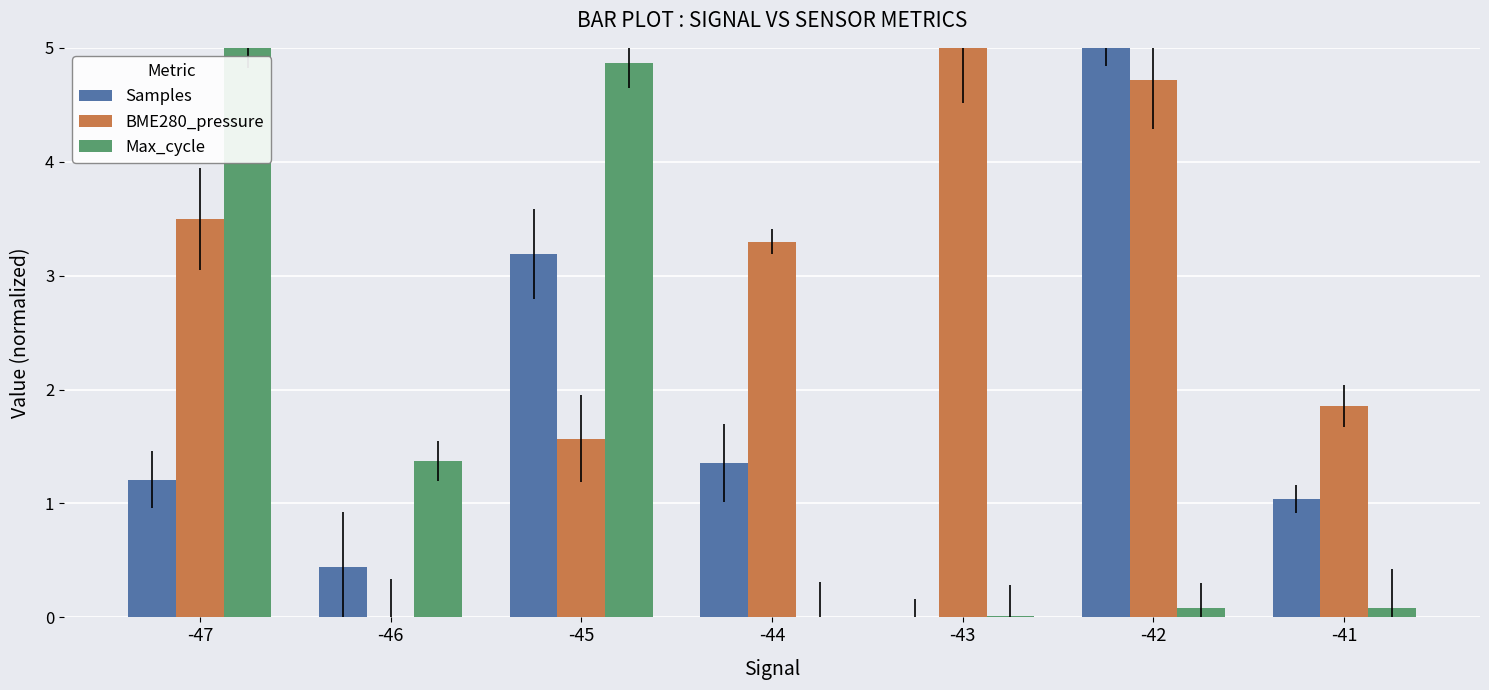

Where is Max_cycle nearest to the value 2?

-46